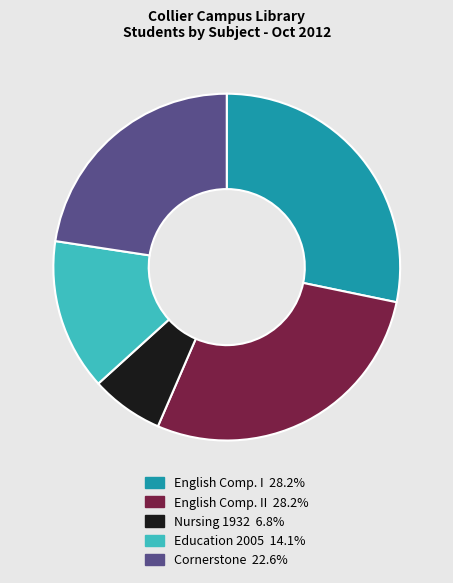

Is there any slice that represents more than half of the pie?

No